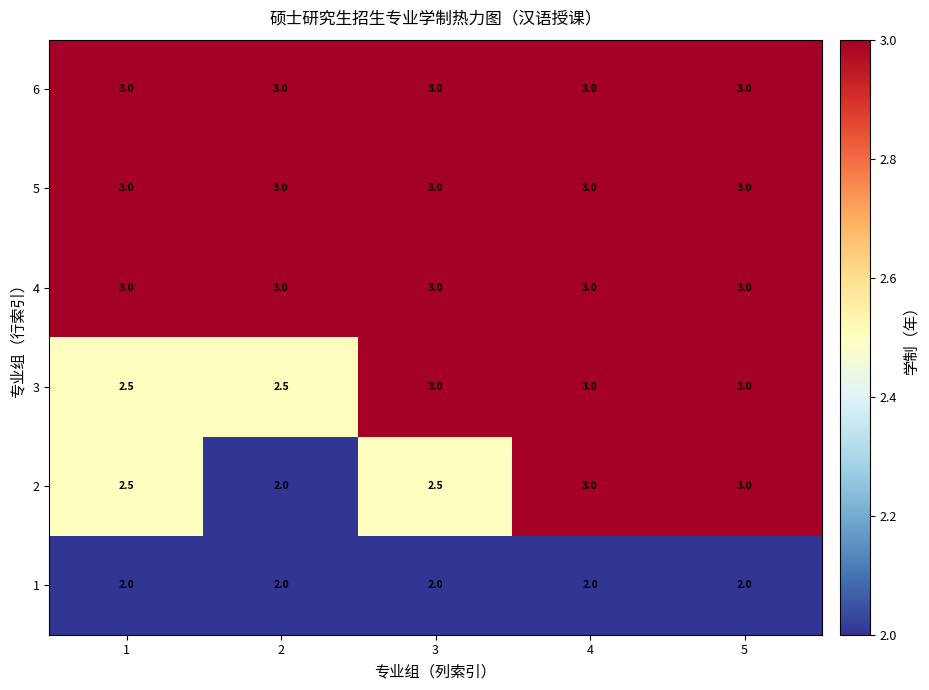

What is the difference between the highest and lowest values at 3?

1.0